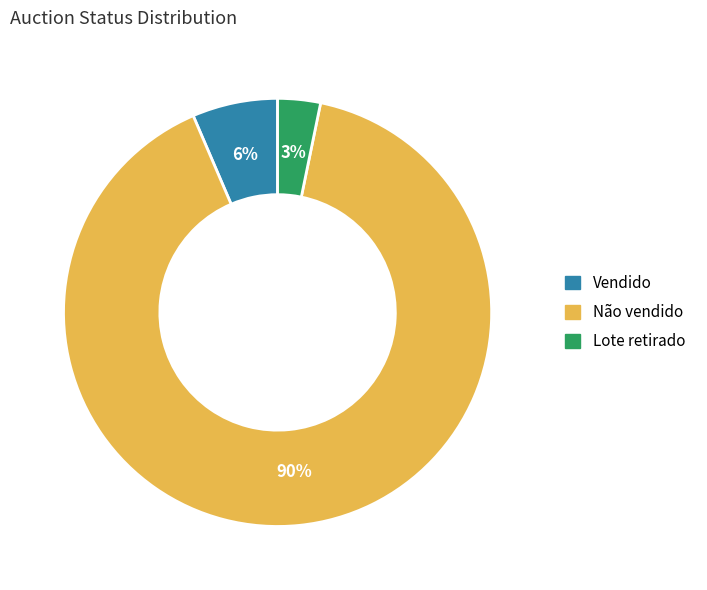

True or false: Vendido accounts for 20% of the total.

False